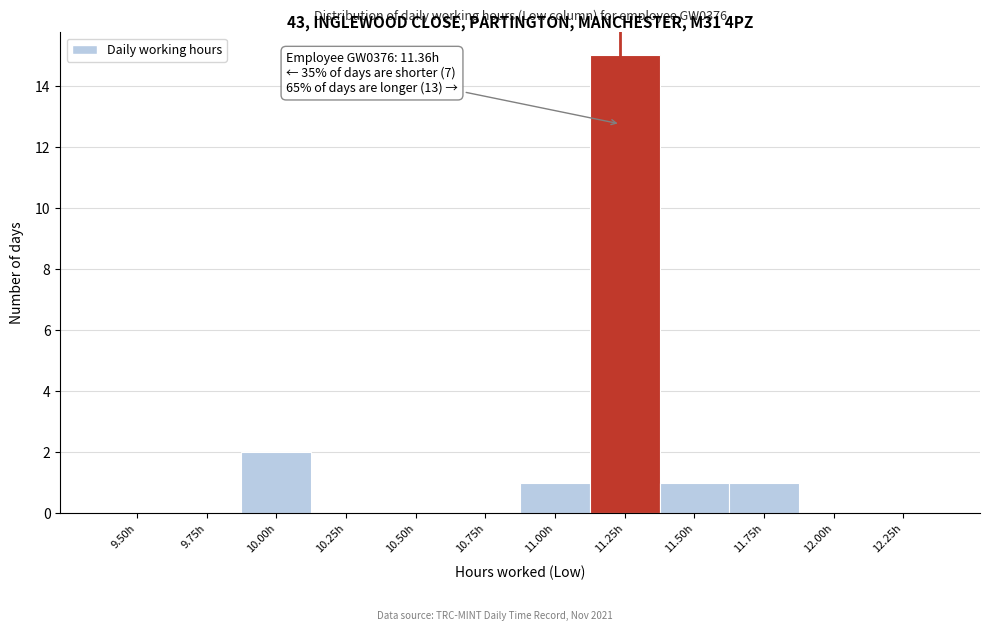

At which category does the chart reach its peak across all series?

11.25h